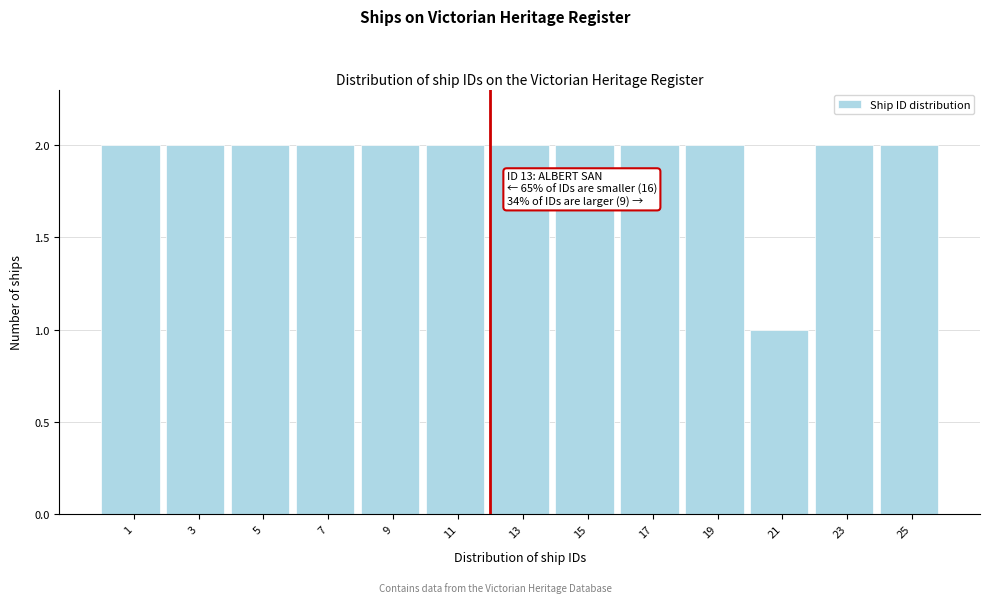

Reading left to right, extract all data points from this chart.

1=2	3=2	5=2	7=2	9=2	11=2	13=2	15=2	17=2	19=2	21=1	23=2	25=2